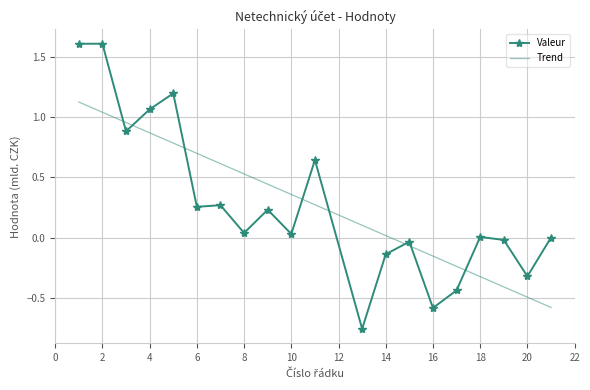

Which series has the widest spread of values?

Valeur